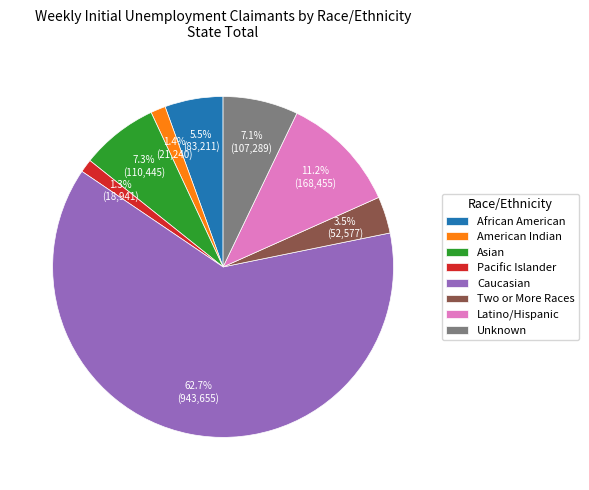

What percentage is the Latino/Hispanic slice, to the nearest percent?

11%